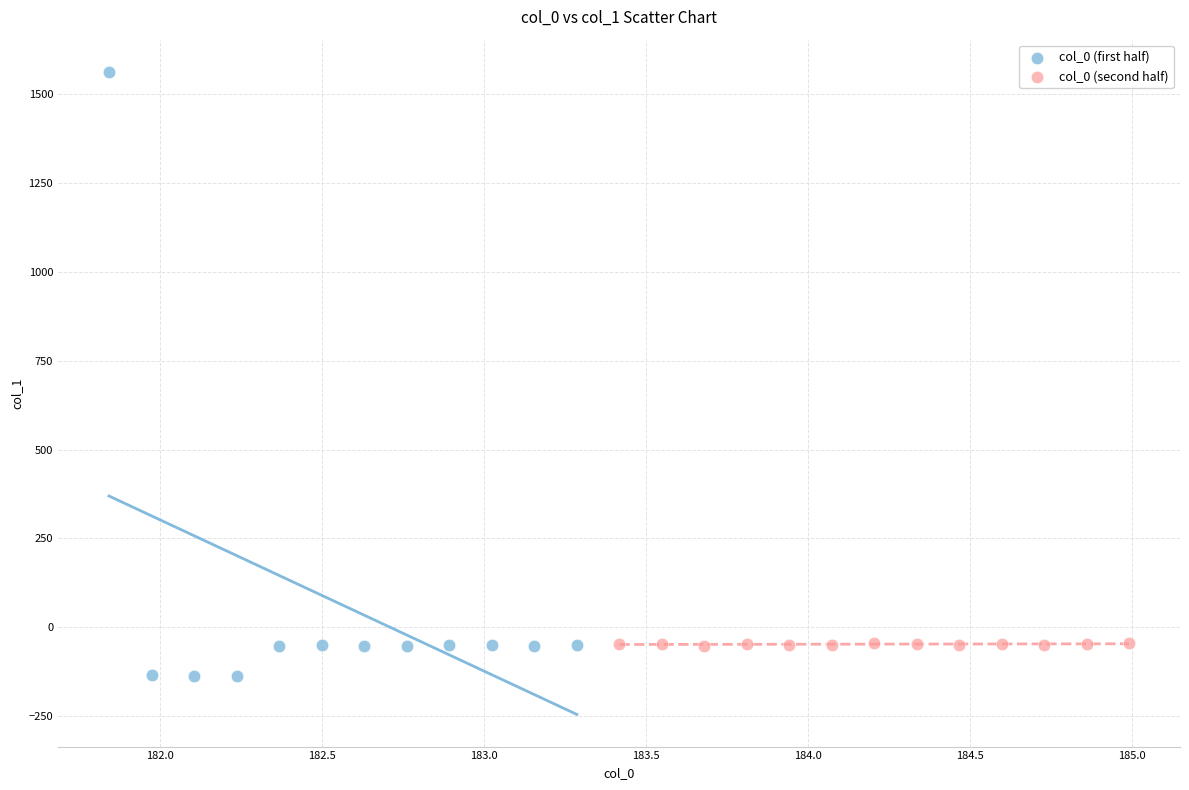

Which series reaches the maximum Y coordinate?

col_0 (first half)